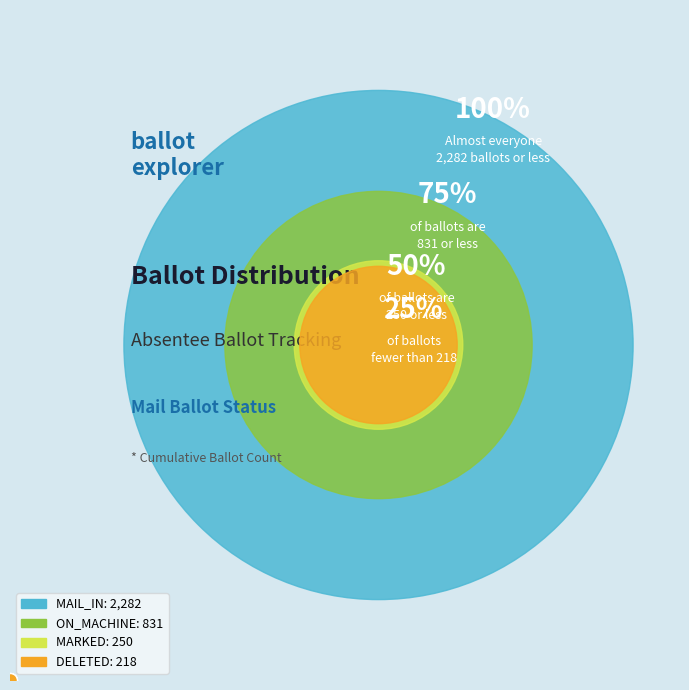

To the nearest percent, what is the combined percentage of MAIL_IN and MARKED?

71%